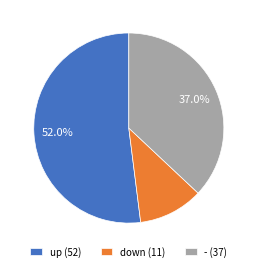

Count the number of slices in the pie.

3